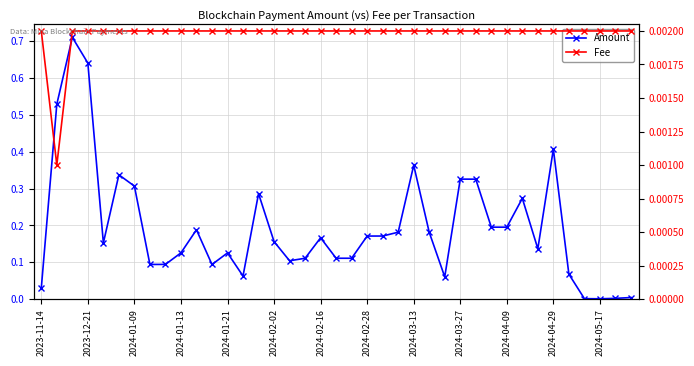

What is the total value across all series at 23?

0.2